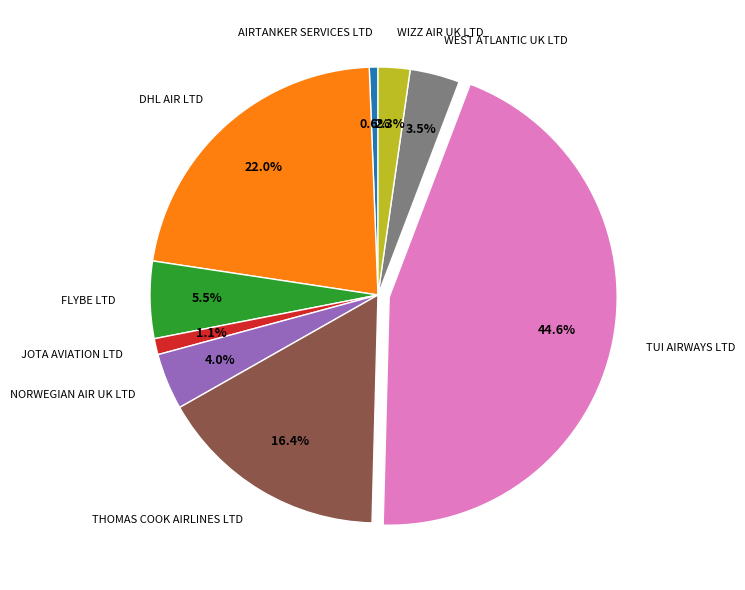

To the nearest percent, what percentage of the pie is WIZZ AIR UK LTD?

2%